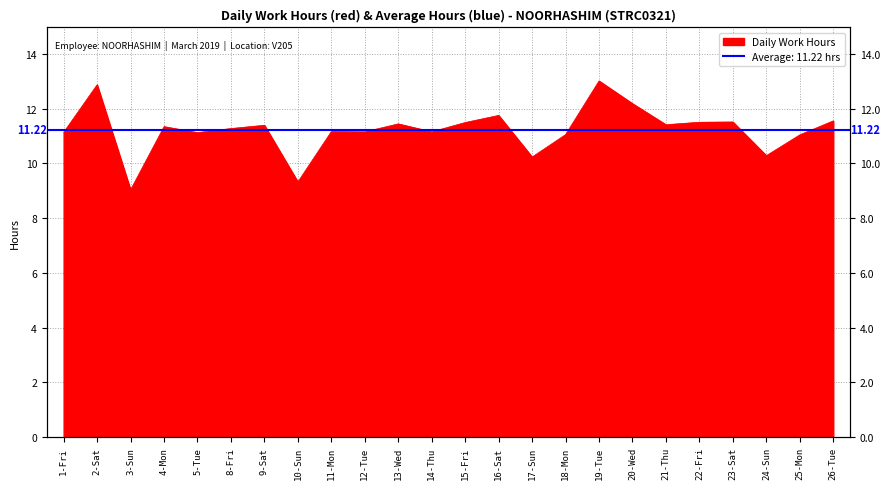

What is the sum of all values?

269.4